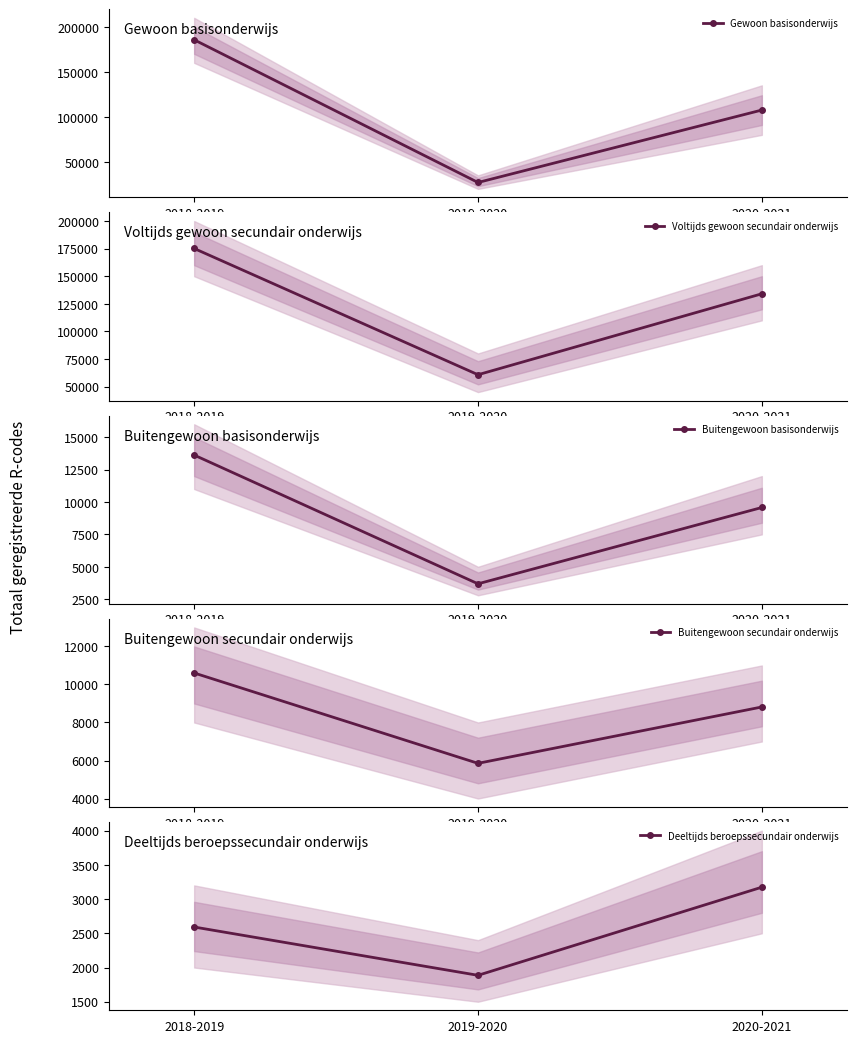

At which category is the sum across all series the highest?

2018-2019